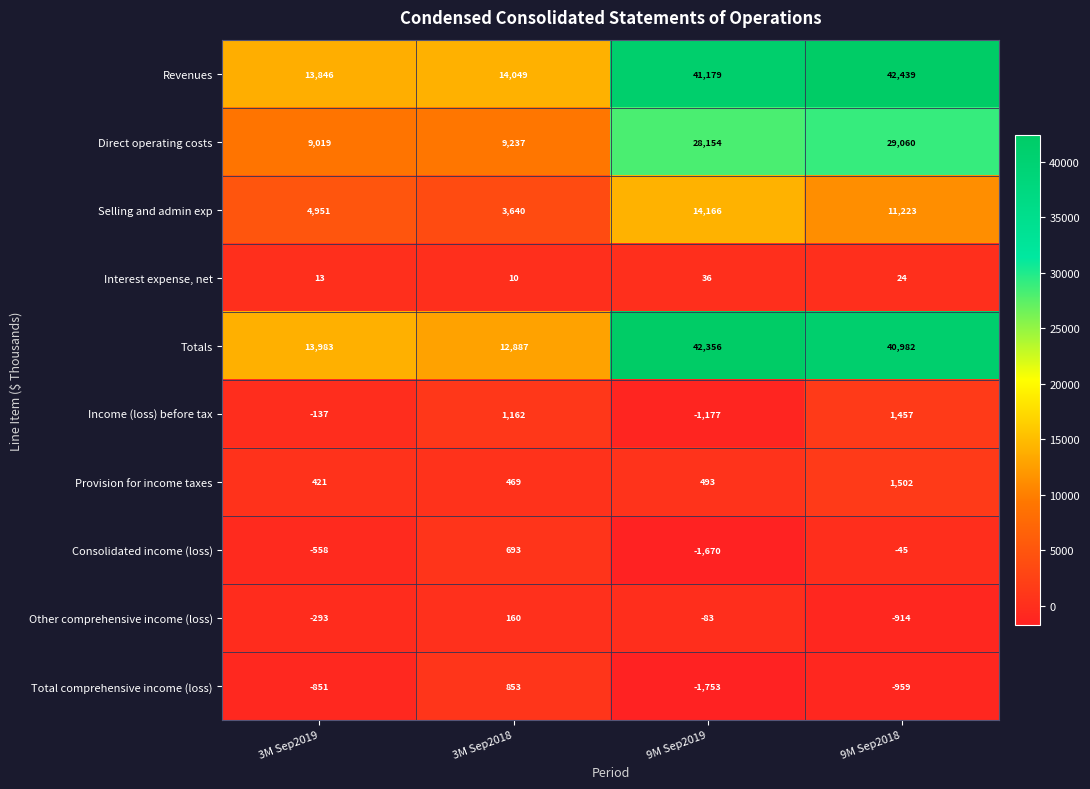

Which series has the largest range (max minus min)?

Totals